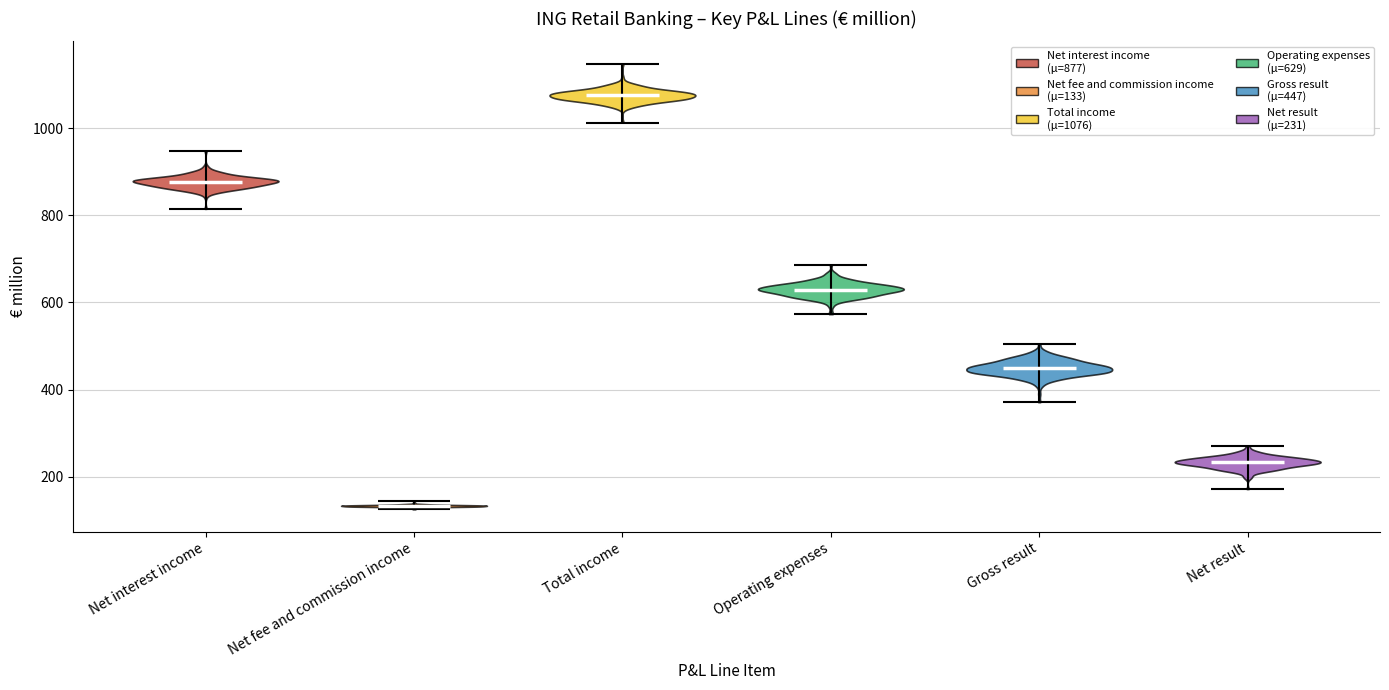

Which violin has the highest median line?

Total income